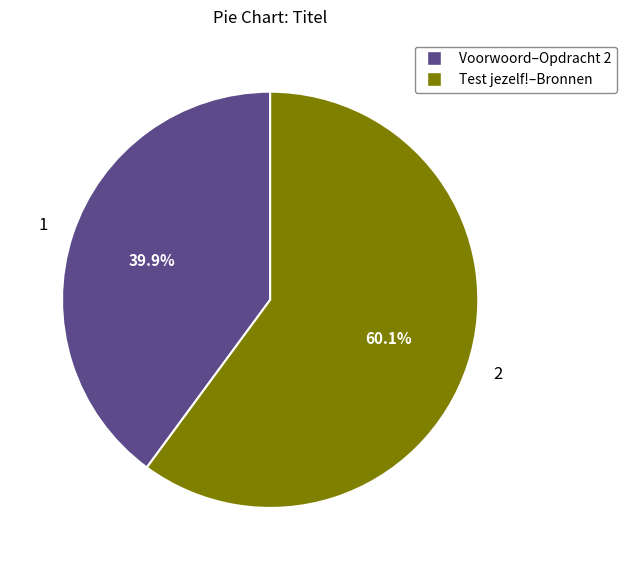

How many segments does this pie chart have?

2